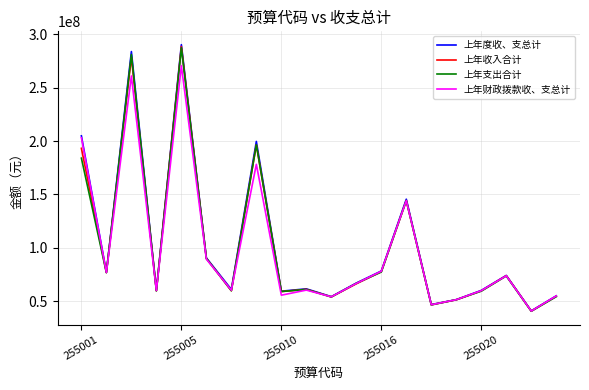

What is the smallest value displayed?

40587317.5